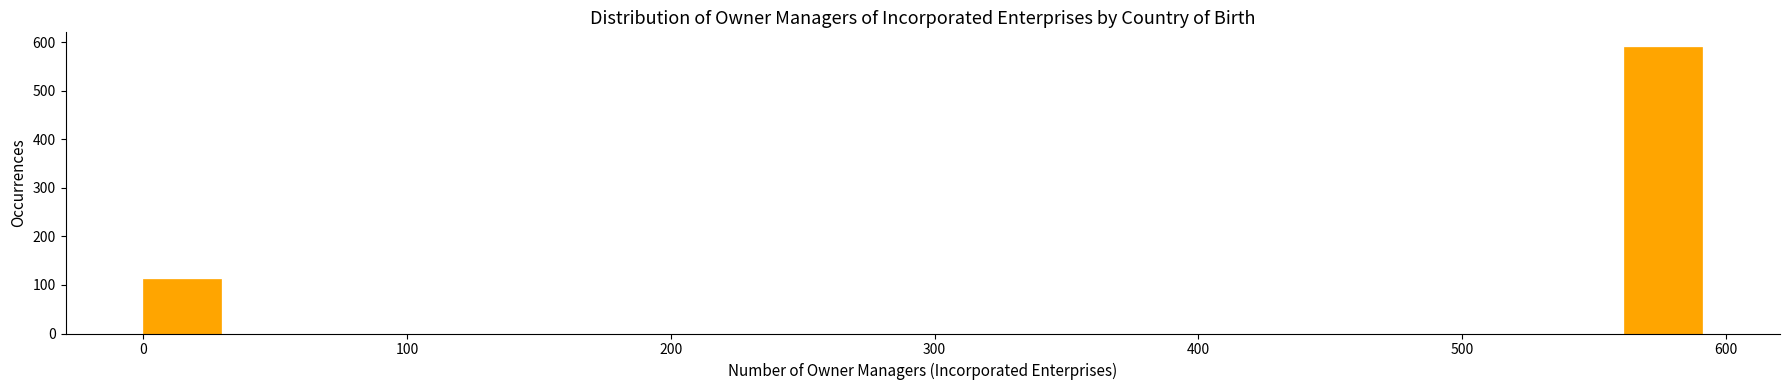

Around what value on the x-axis is the tallest bar? Give the approximate position of its centre, as read against the axis.

580